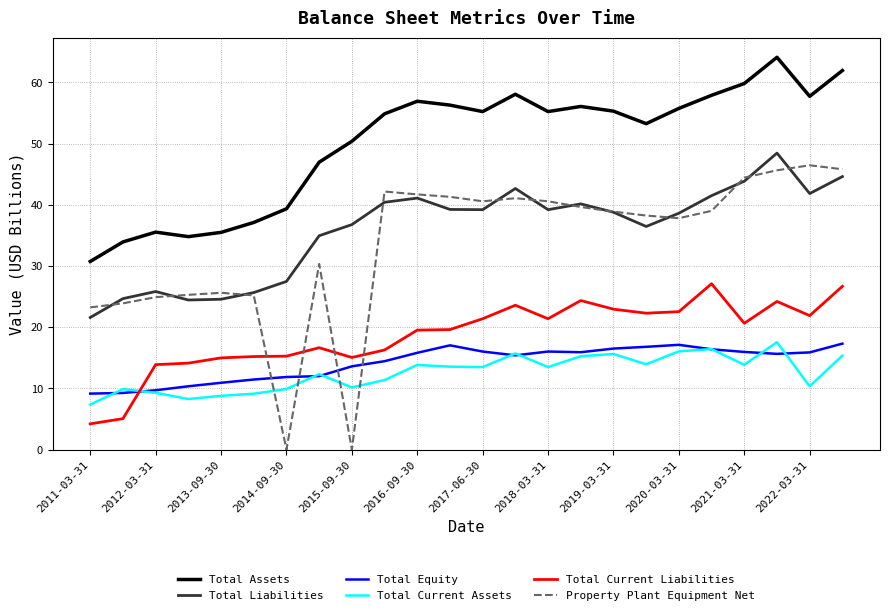

Which series has the largest total across all categories?

Total Assets